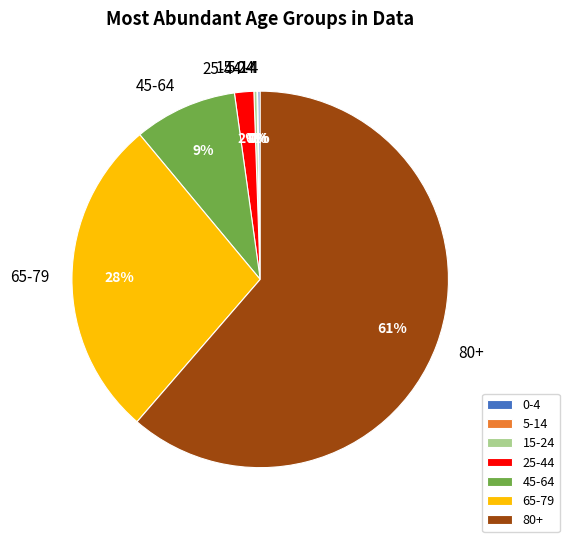

Is 80+ the majority of the pie?

Yes